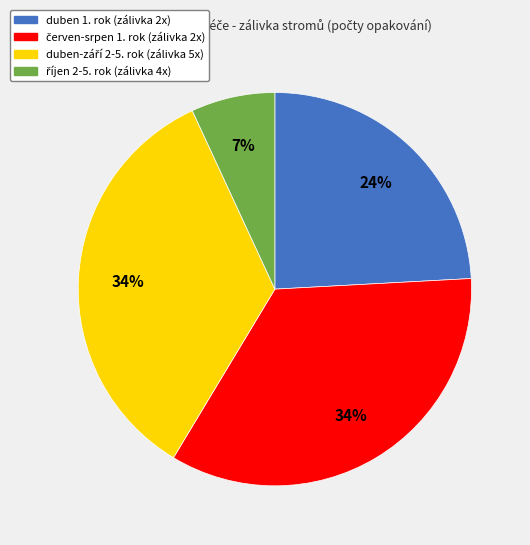

Does any single category account for the majority?

No